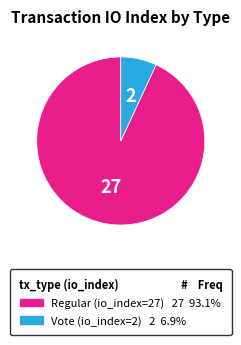

Which has a higher value, Regular (io_index=27) or Vote (io_index=2)?

Regular (io_index=27)